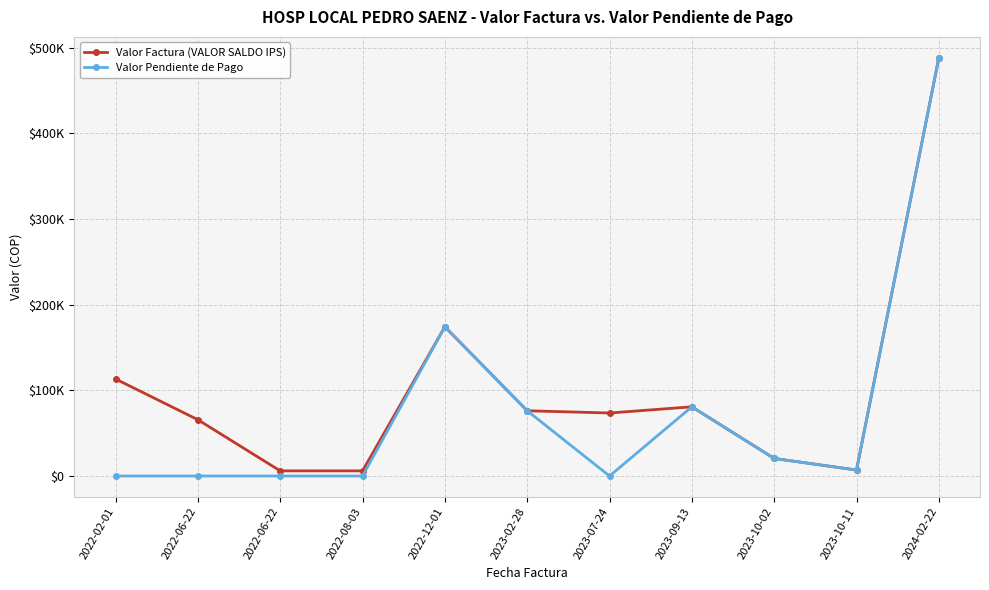

Between 2022-08-03 and 2023-02-28, which series saw the biggest shift?

Valor Pendiente de Pago